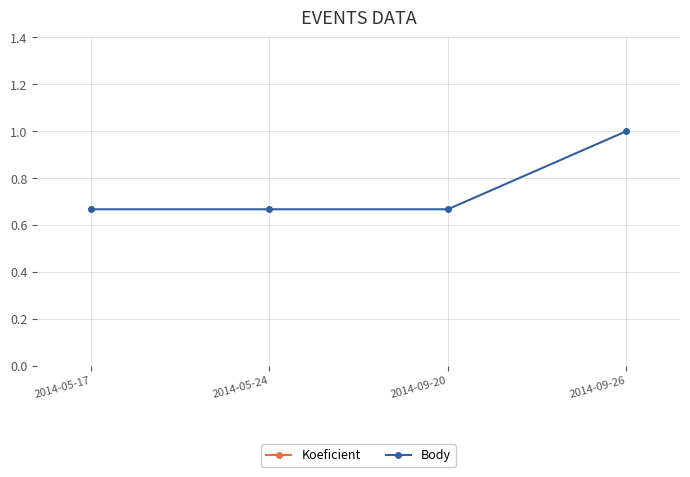

True or false: Body and Koeficient cross at least once.

False